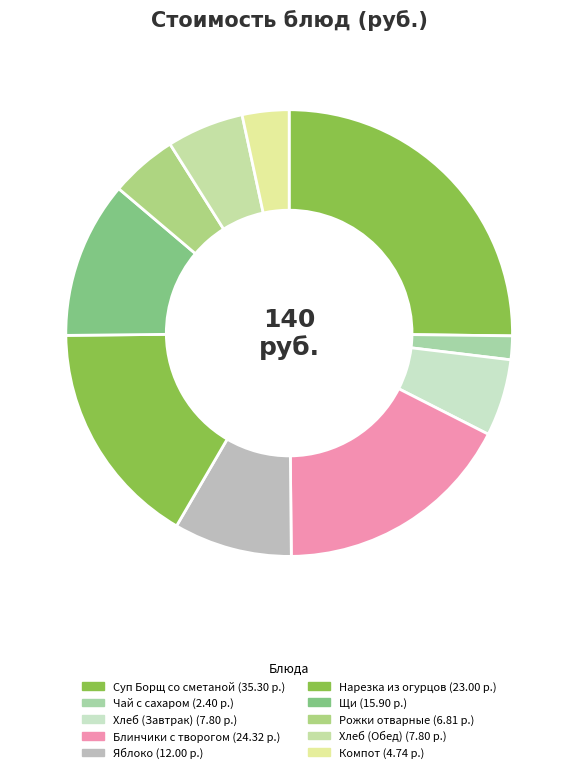

How many segments does this pie chart have?

10